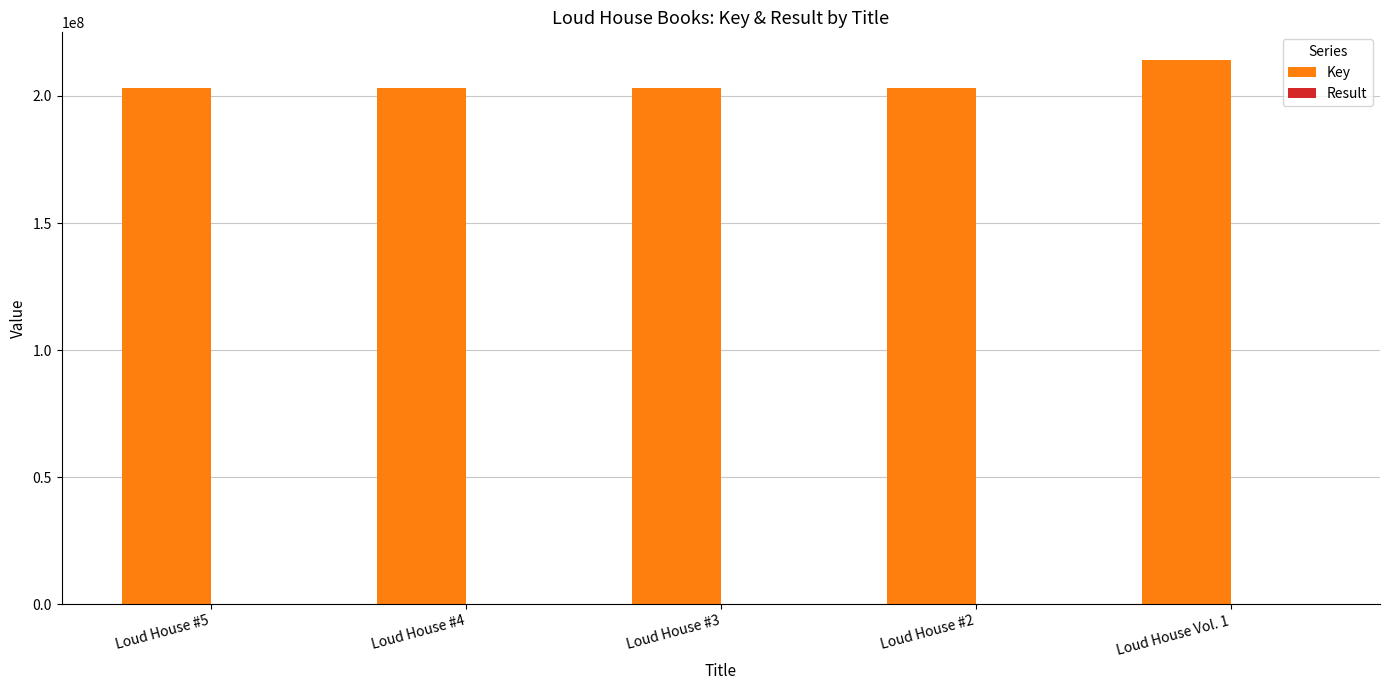

What is the sum of all Key values?

1027429605